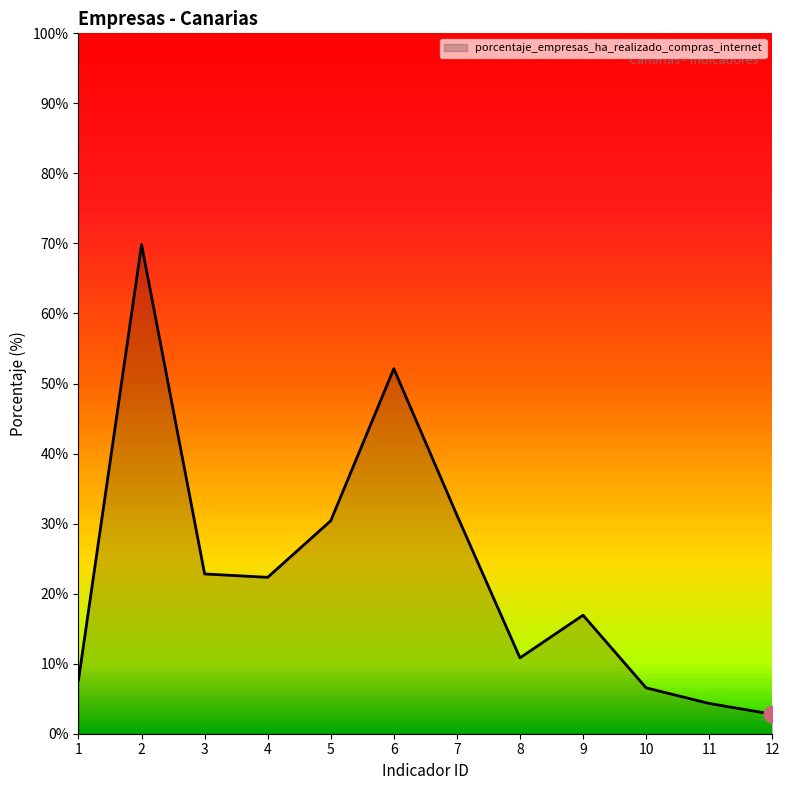

What value does the data have at 12?

2.8